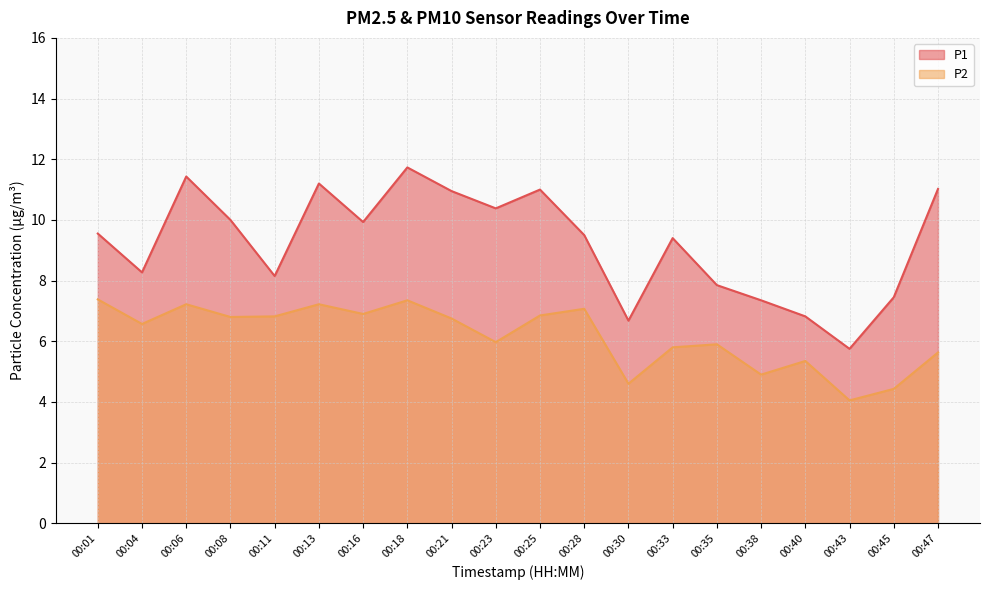

Rank the series at 00:47 from highest to lowest value.

P1, P2